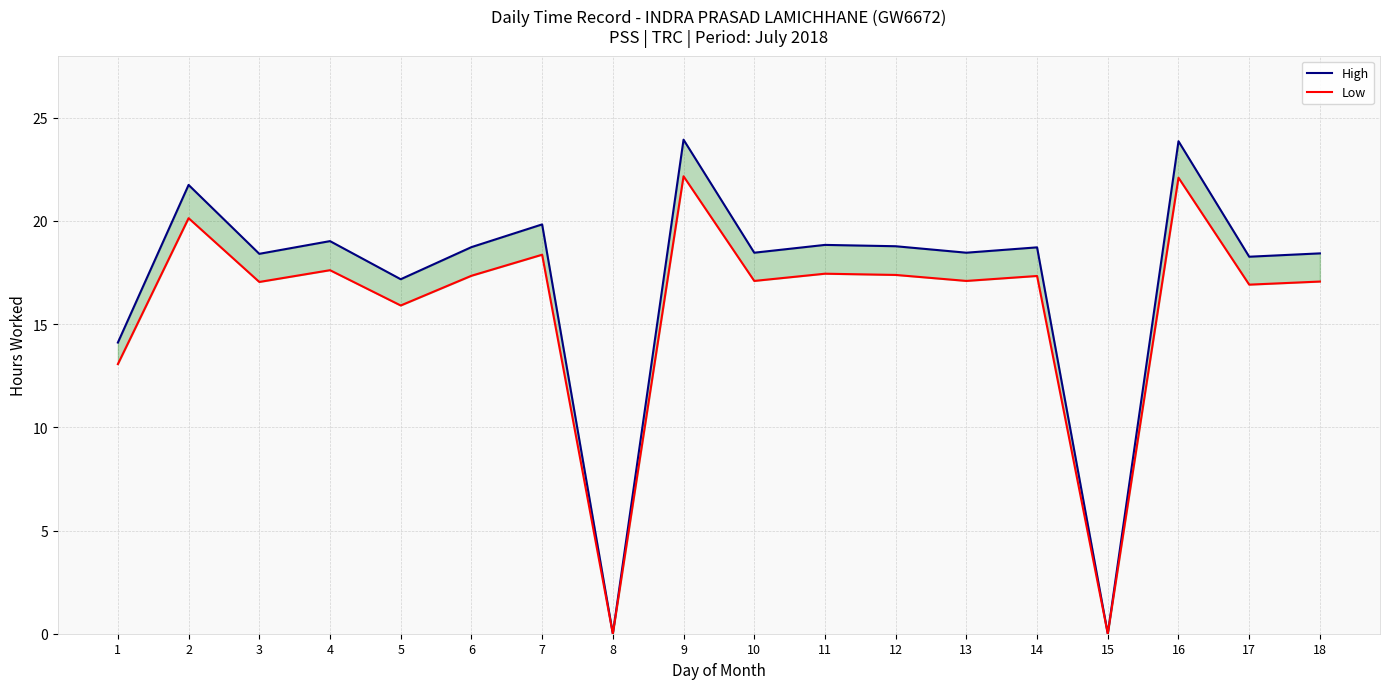

What are all the series names shown in the legend?

High, Low